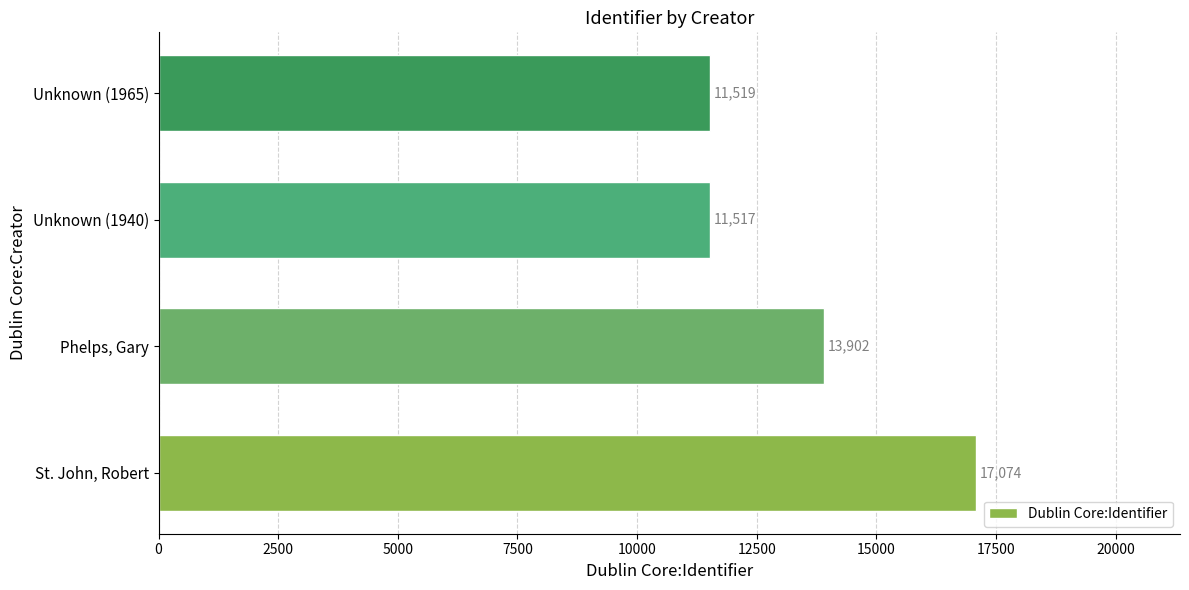

Rank the categories by value from highest to lowest.

St. John, Robert, Phelps, Gary, Unknown (1965), Unknown (1940)